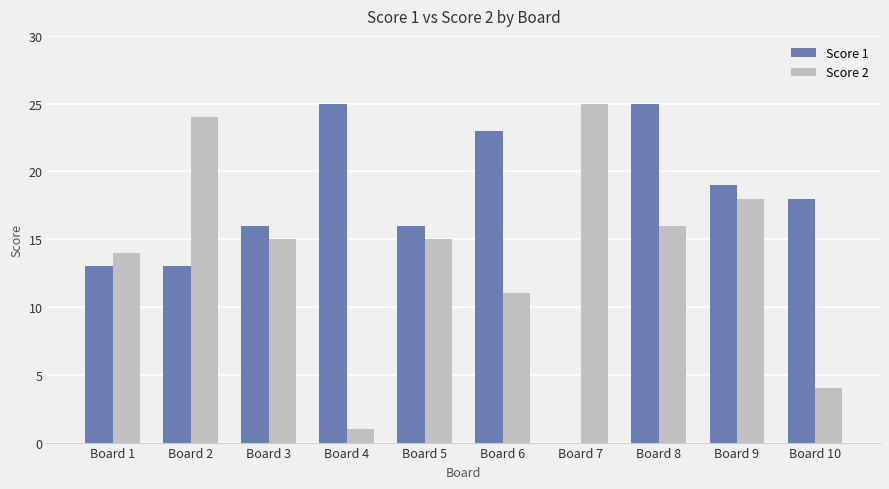

Between Board 3 and Board 4, which series saw the biggest shift?

Score 2